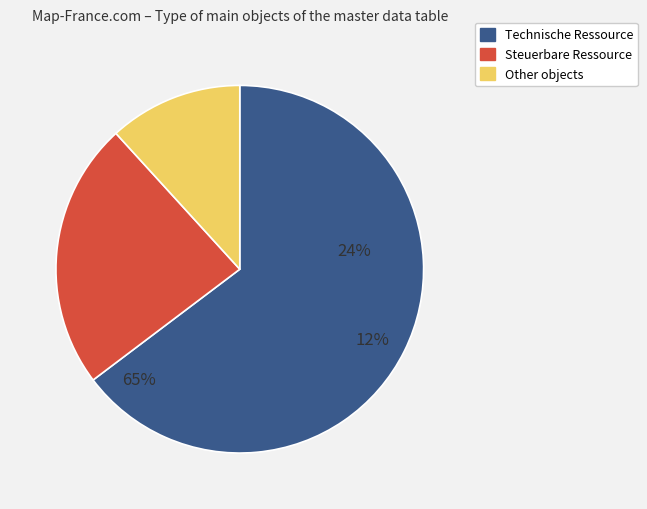

How many slices are in this pie chart?

3